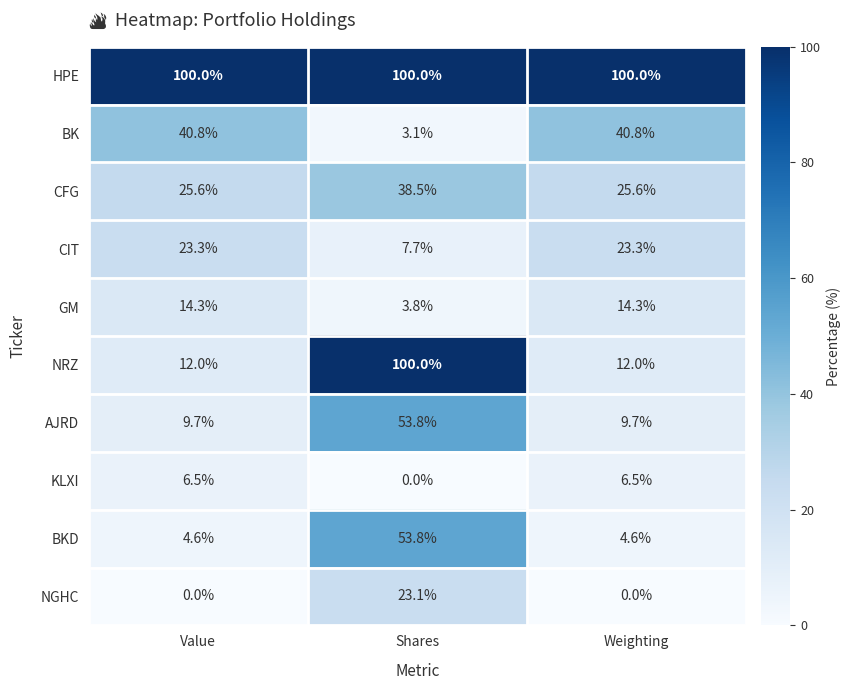

What is the difference between the maximum and minimum values in the BK series?

37.7